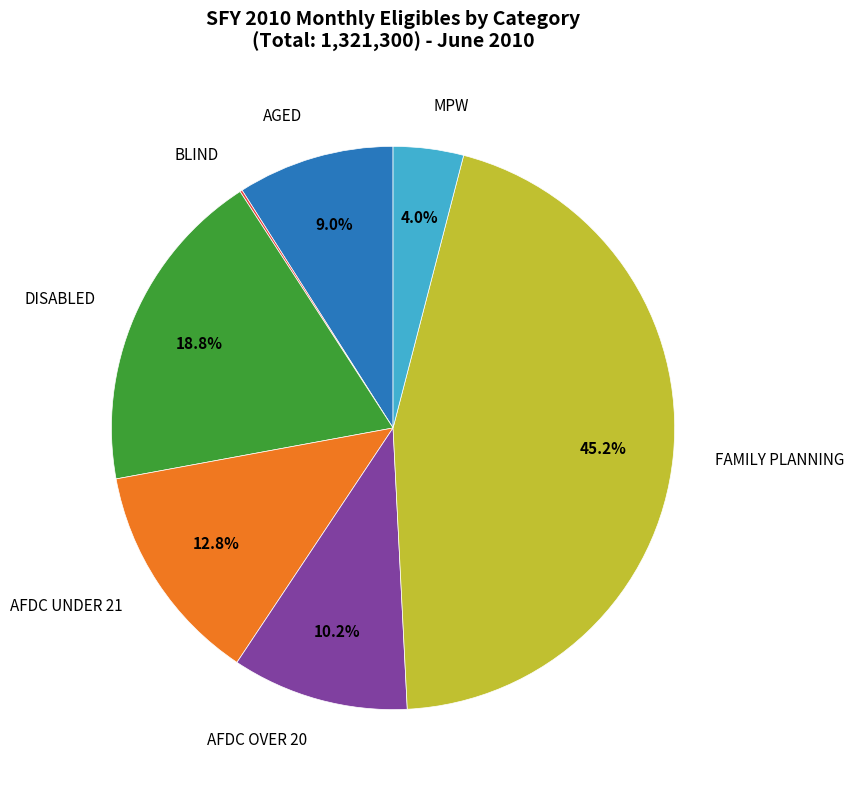

Is there any slice that represents more than half of the pie?

No